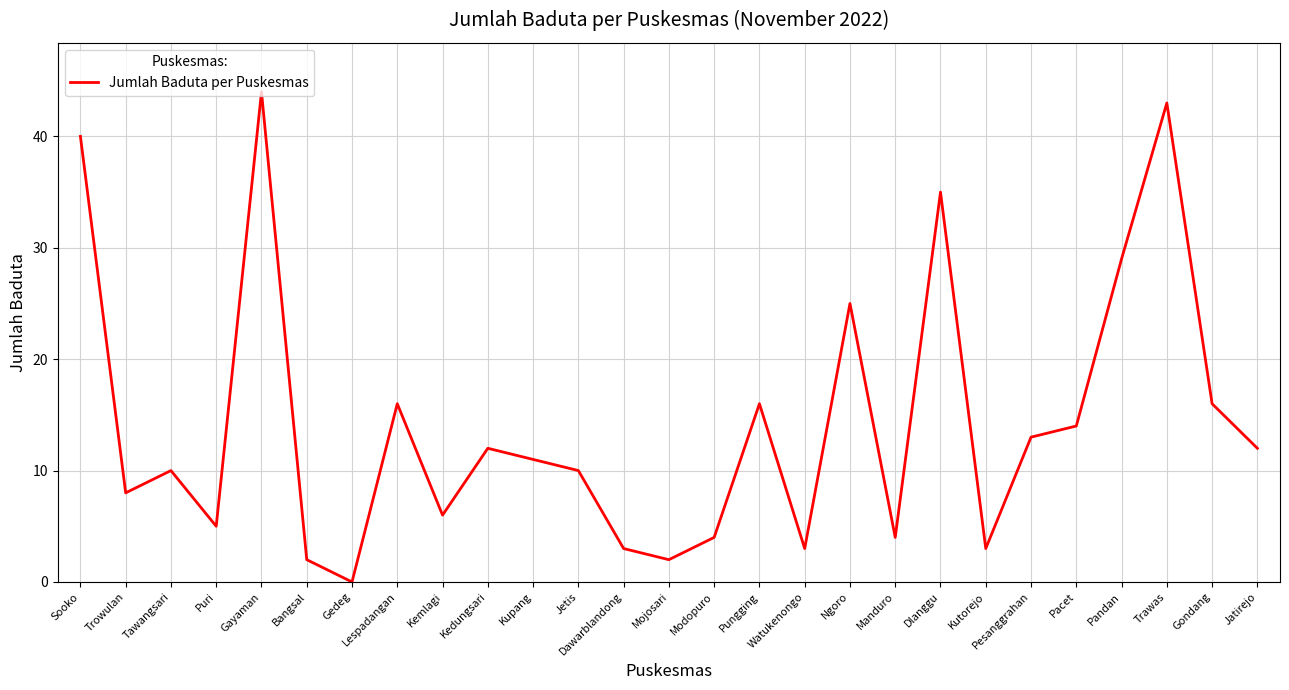

Does the chart display data point markers on the line(s)?

No